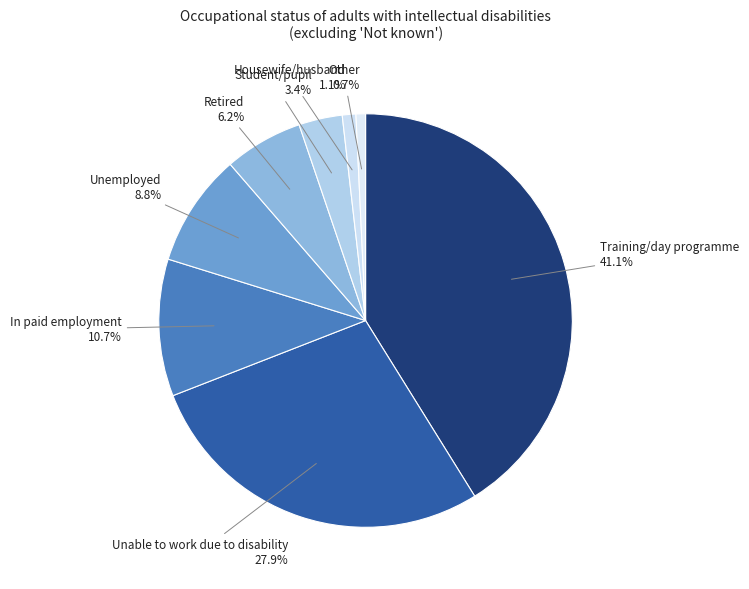

Count the number of slices in the pie.

8